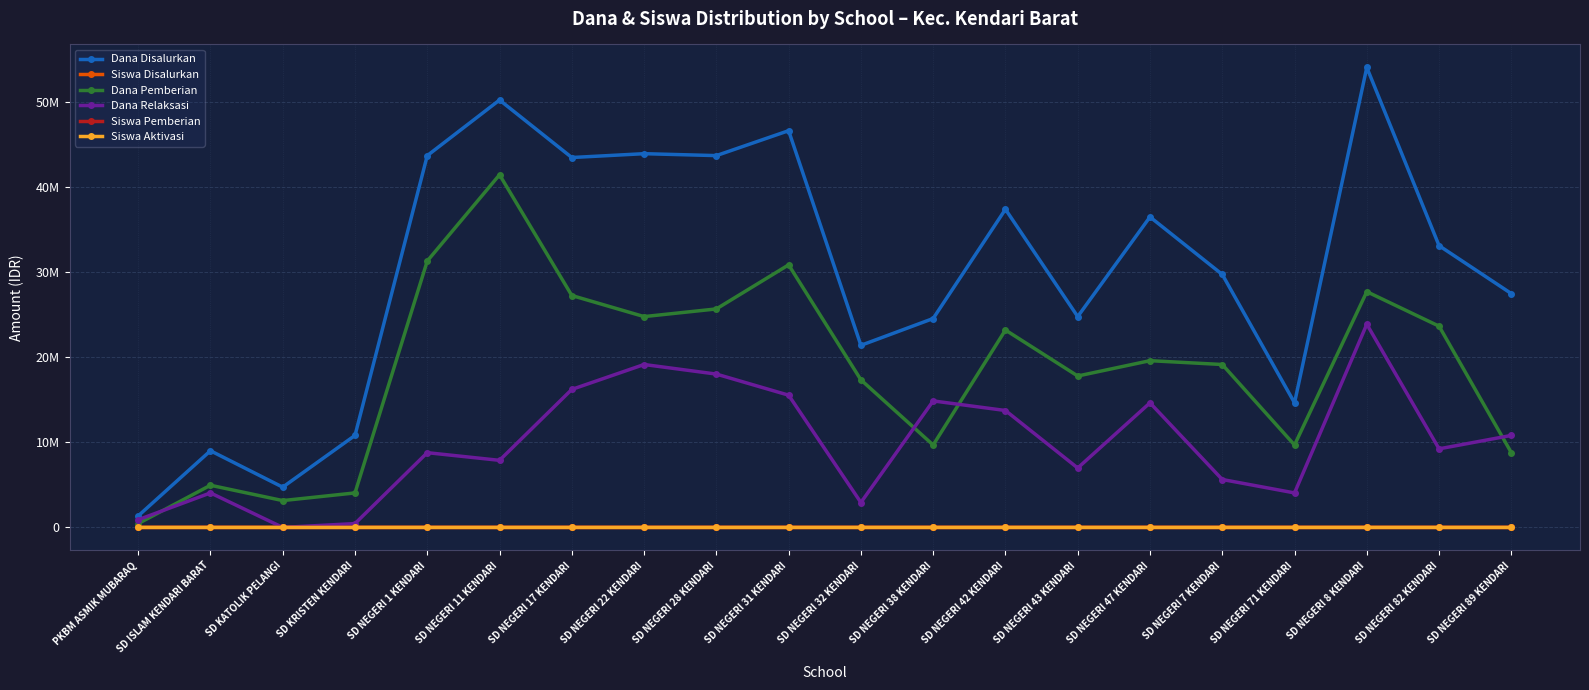

Which label corresponds to the smallest value in the chart?

SD KATOLIK PELANGI